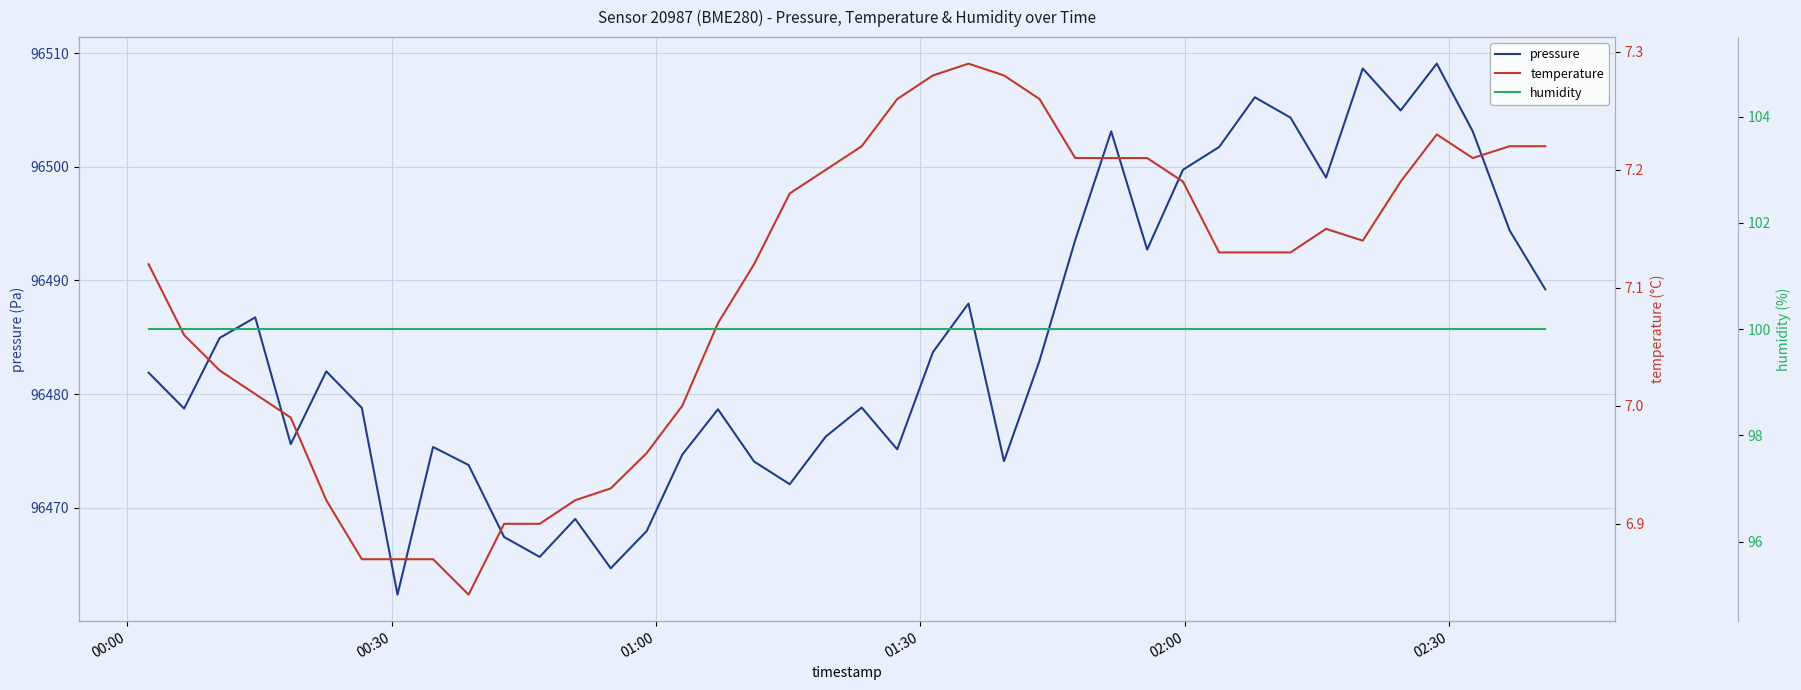

In pressure, how many points are higher than both neighbors (excluding endpoints)?

11